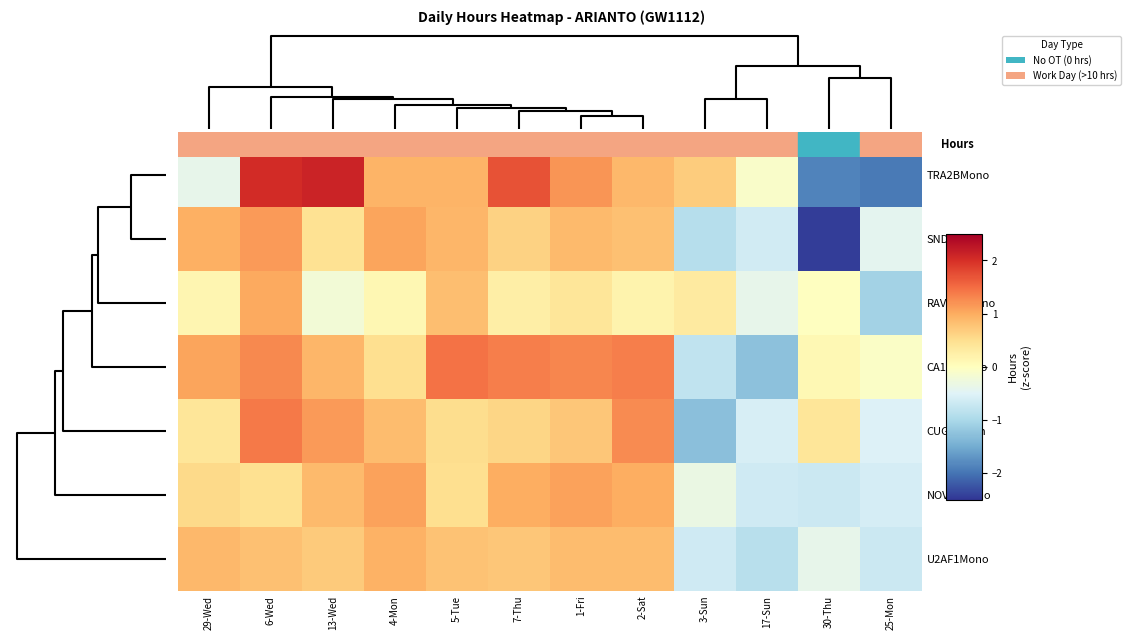

List the series in order of their peak value, lowest first.

U2AF1Mono, RAVER1Mono, NOVA1Mono, SND1Mono, CUGBPMon, CA150Mono, TRA2BMono